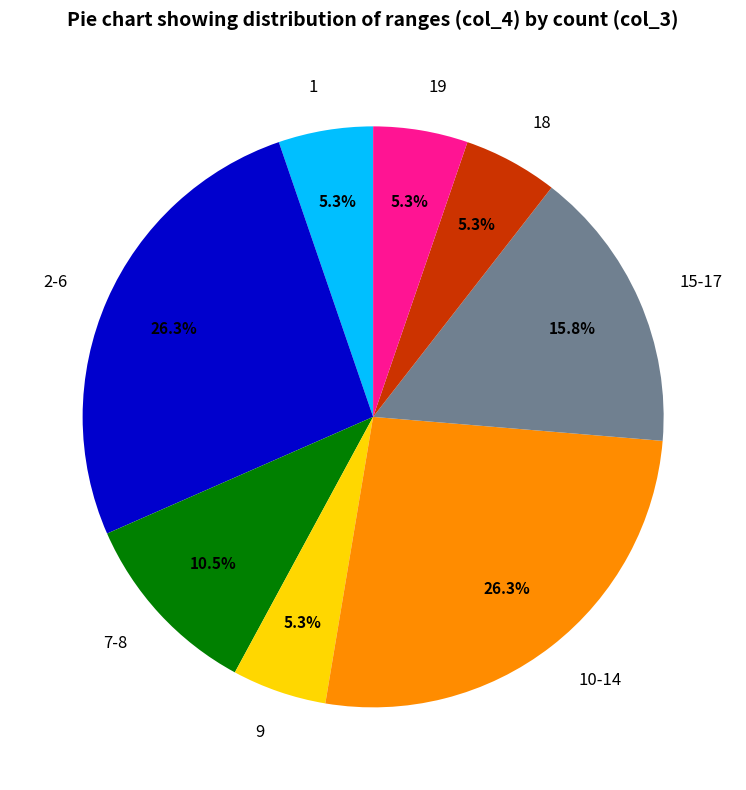

To the nearest percent, what is the combined percentage of 10-14 and 1?

32%